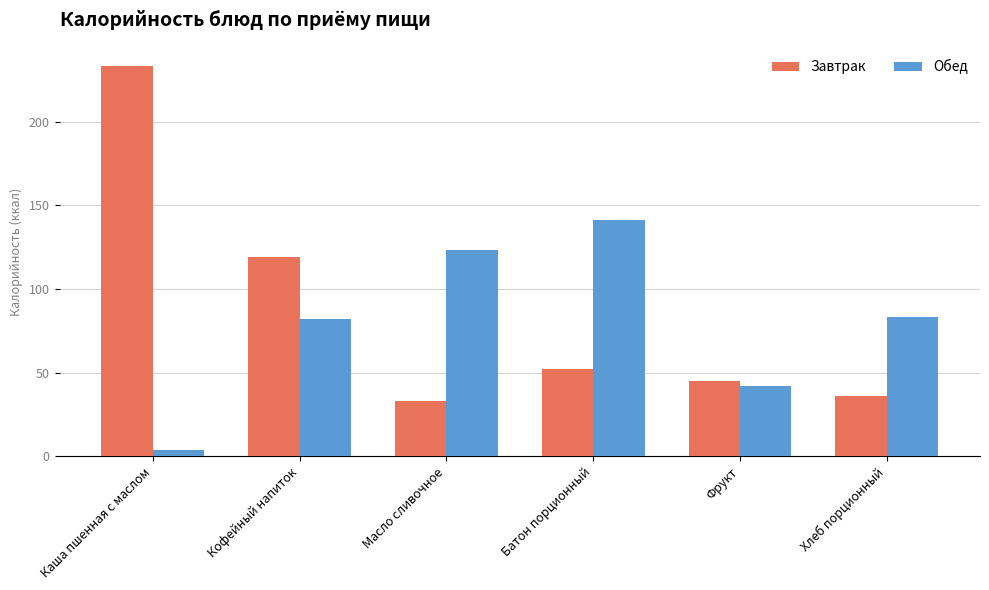

Is it true that Обед equals 123 at Масло сливочное?

True